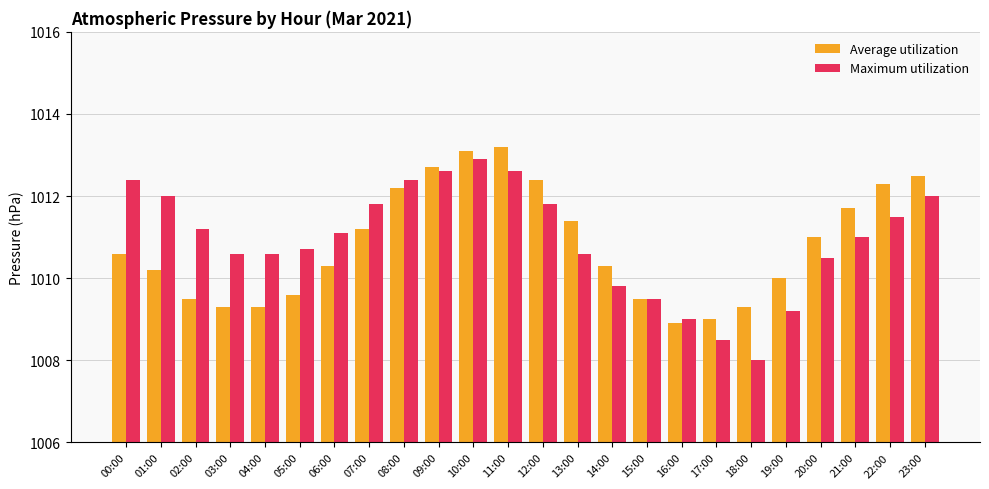

What is the total value across all series at 01:00?

2022.2